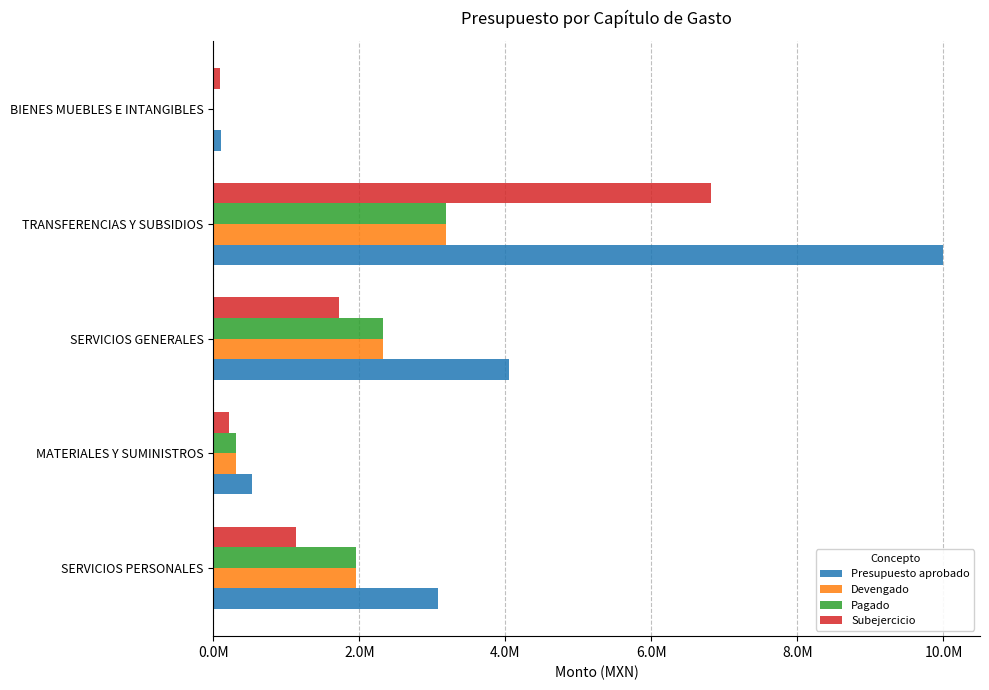

What are all the series names shown in the legend?

Presupuesto aprobado, Devengado, Pagado, Subejercicio